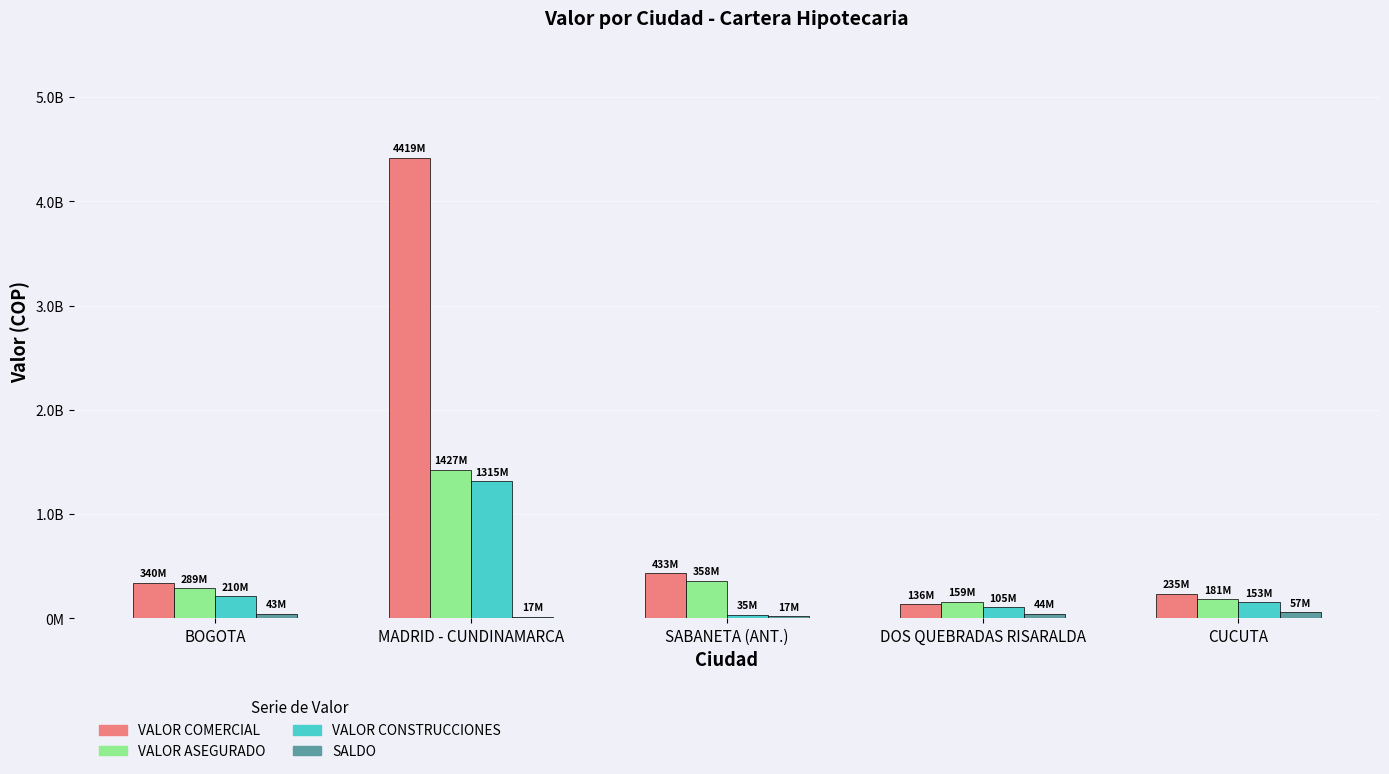

What are all the series names shown in the legend?

VALOR COMERCIAL, VALOR ASEGURADO, VALOR CONSTRUCCIONES, SALDO